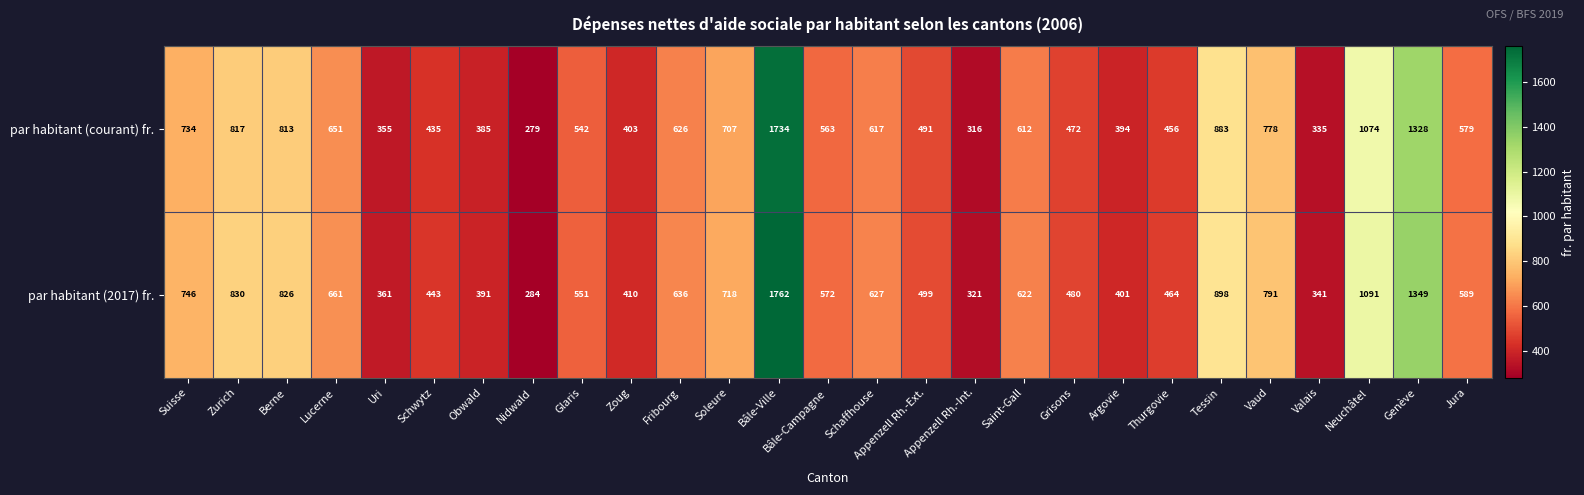

At which label does par habitant (2017) fr. reach its minimum?

Nidwald